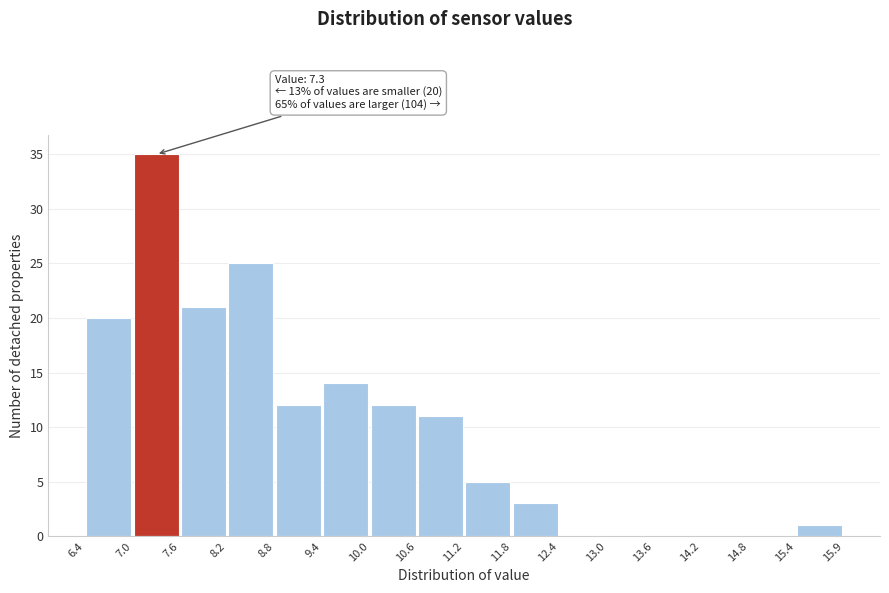

Over which range of the x-axis is the bar tallest?

7.0 to 7.6